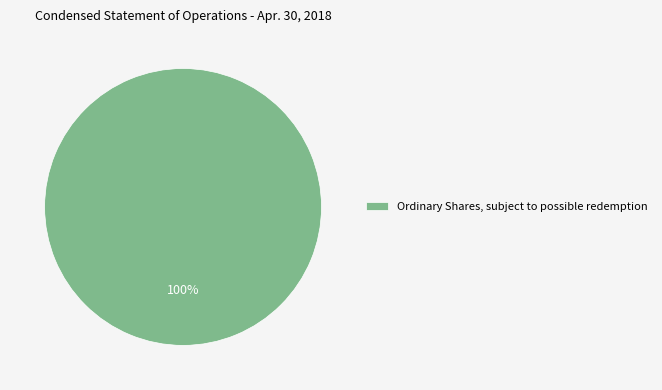

To the nearest percent, what percentage of the pie is Ordinary Shares, subject to possible redemption?

100%